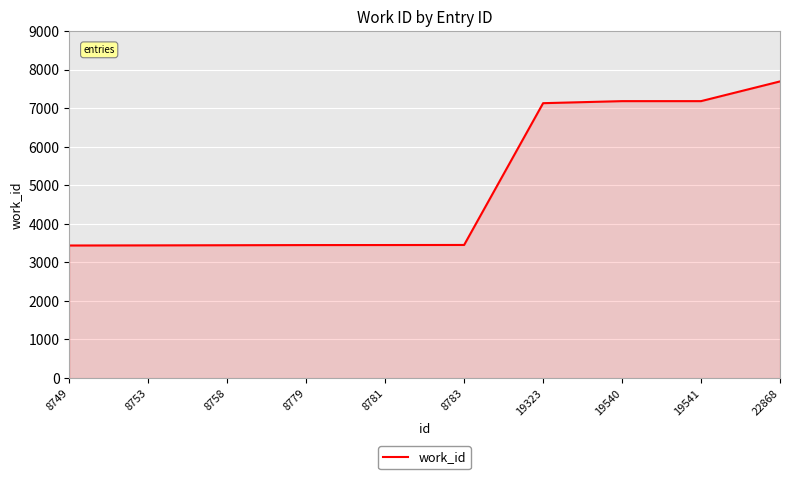

What is the difference between the maximum and minimum values?

4254